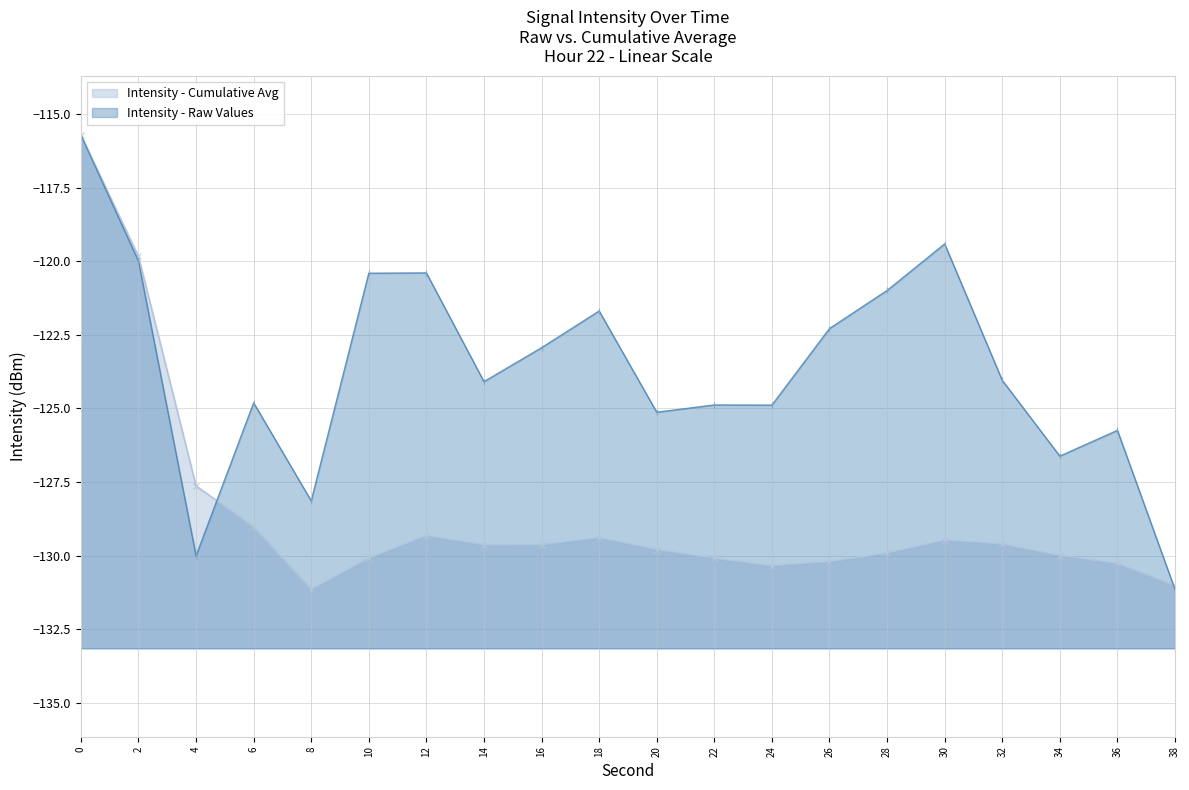

What is the approximate value at 2?

-120.0